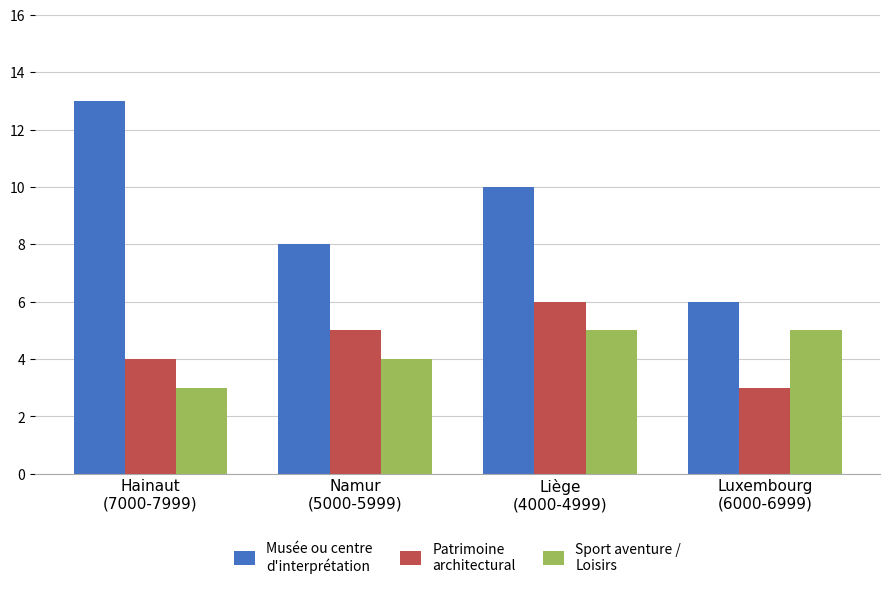

What is the maximum value shown in the chart?

13